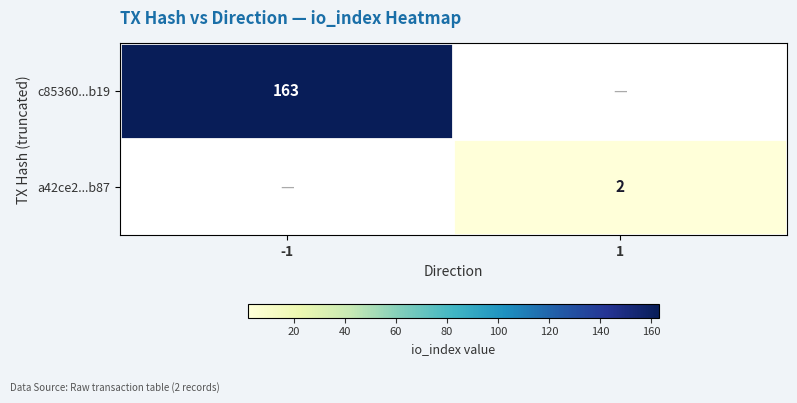

Is it true that a42ce2...b87 equals 2 at 1?

True